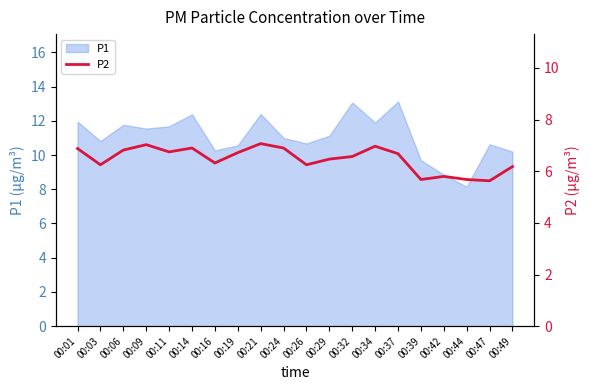

Is it true that the value at 00:06 is 6.8?

True